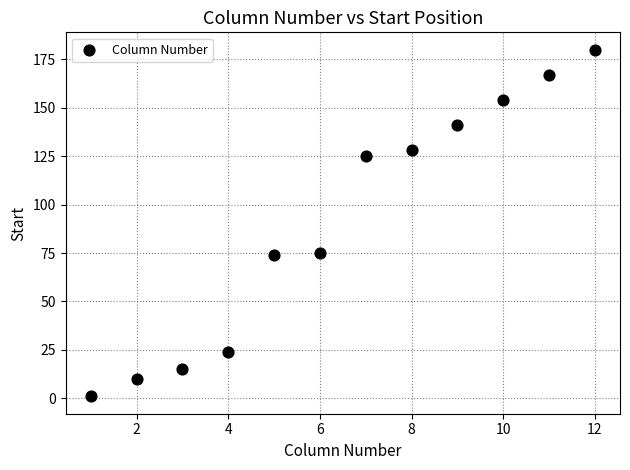

What is the average Y value?

91